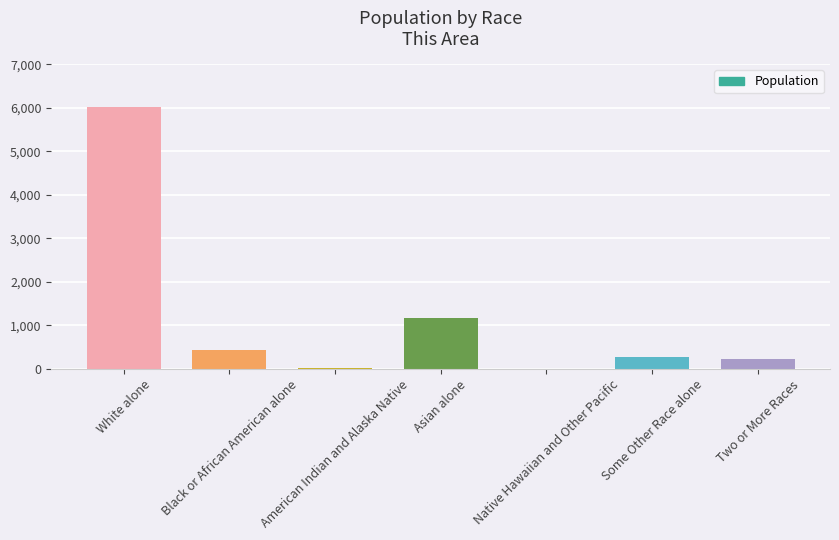

The chart shows a value of 265 at Some Other Race alone. True or false?

True